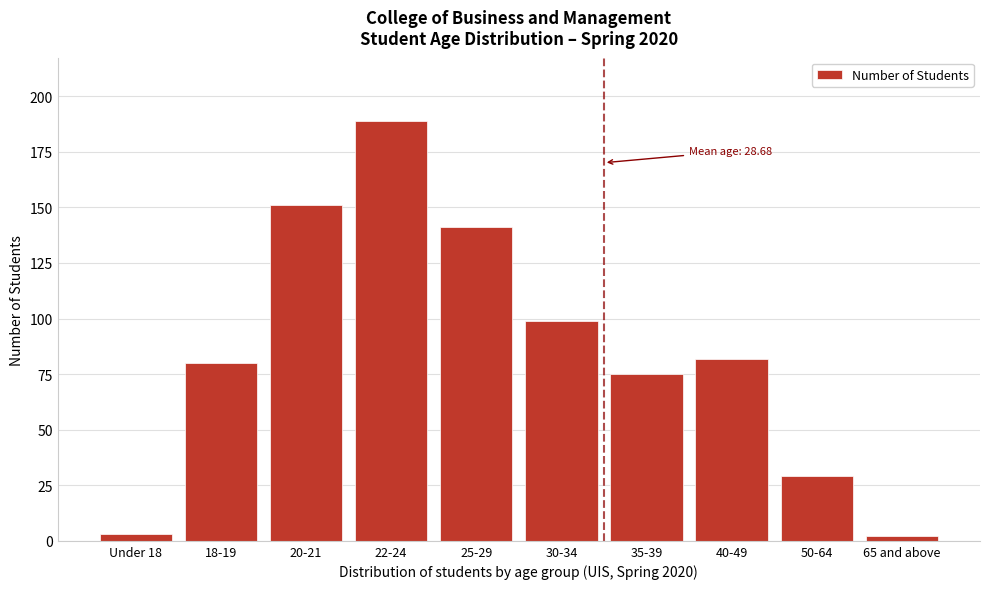

Reading left to right, what are all the values shown in this chart?

3	80	151	189	141	99	75	82	29	2